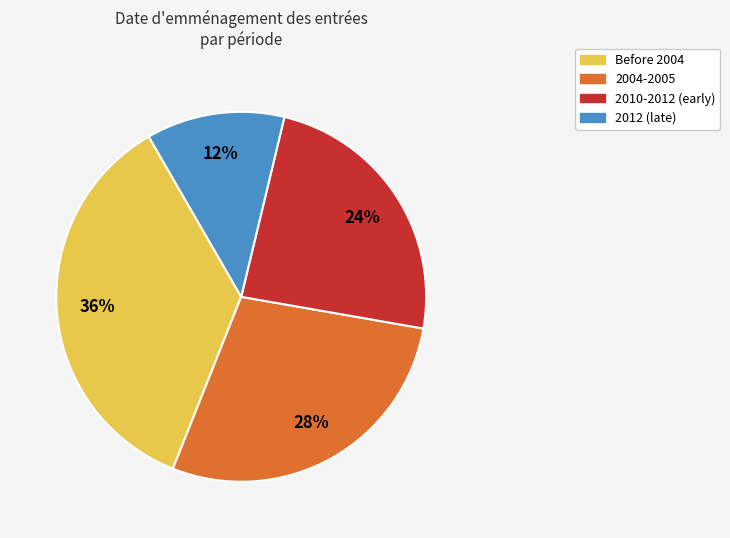

To the nearest percent, what is the average slice percentage?

25%